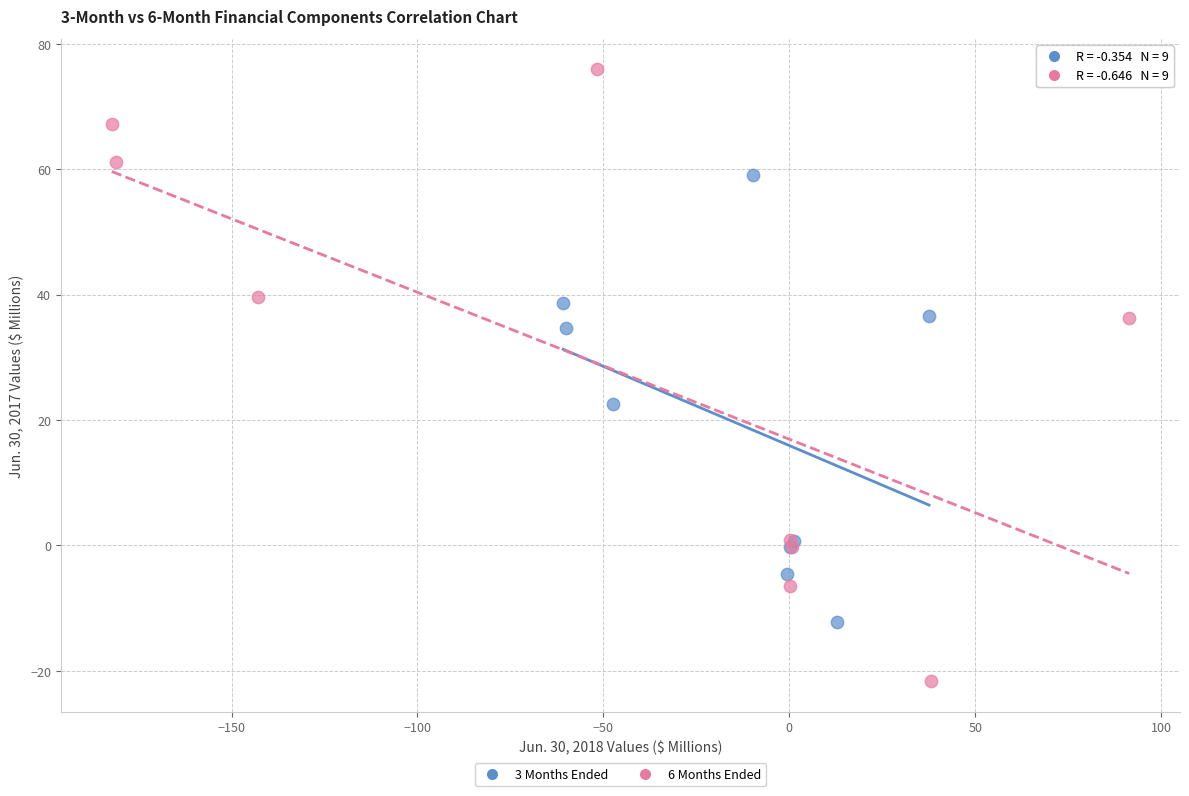

Which series reaches the maximum Y coordinate?

6 Months Ended